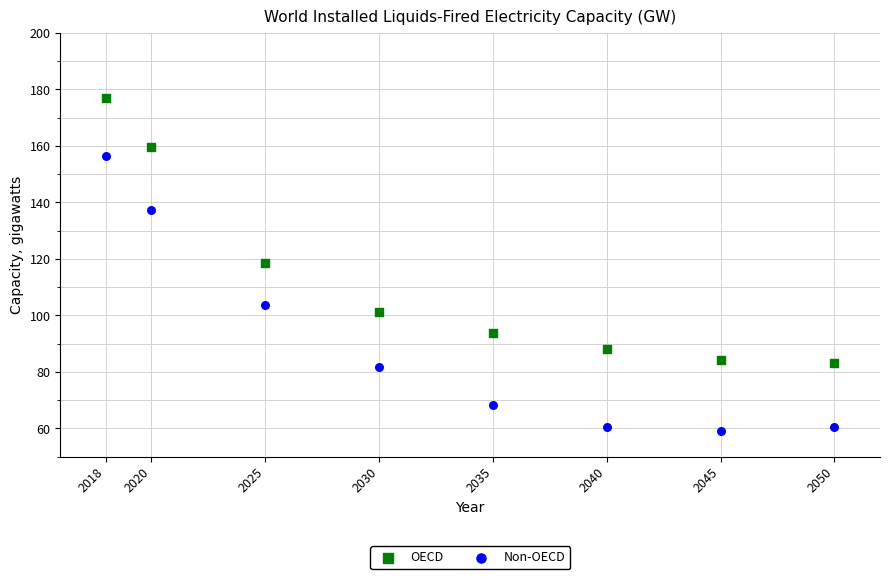

Across all data points, what is the range of X values (max minus min)?

32.0